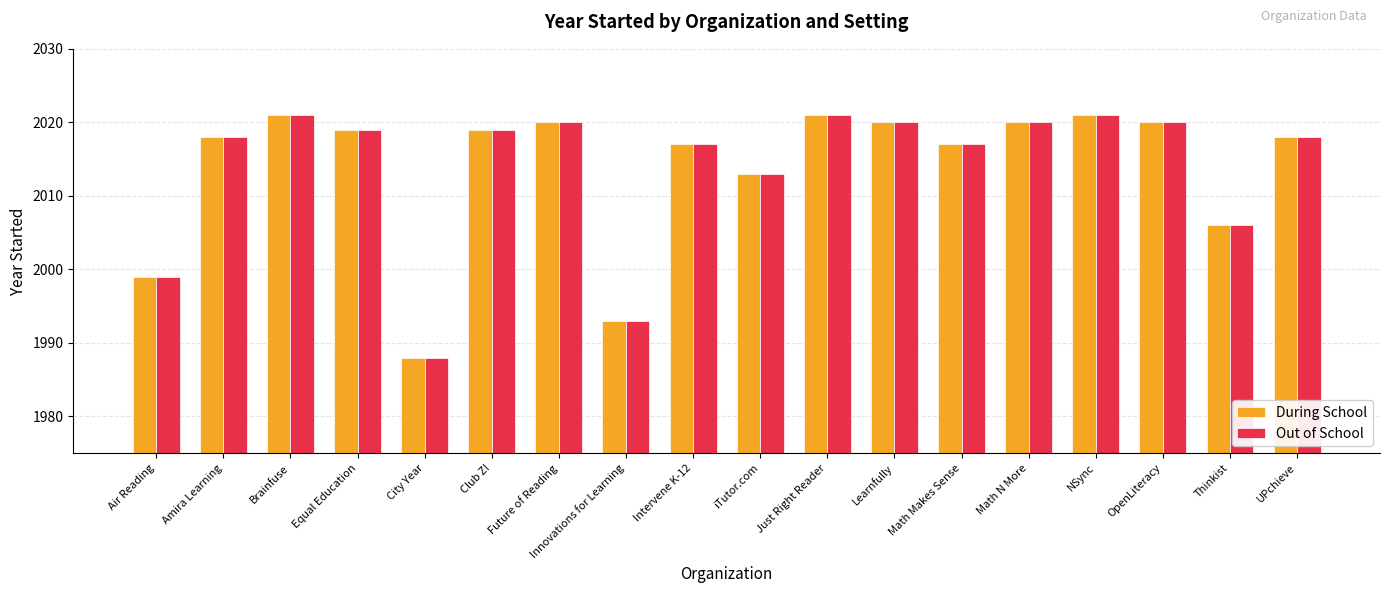

The During School series shows 2020 at OpenLiteracy. True or false?

True